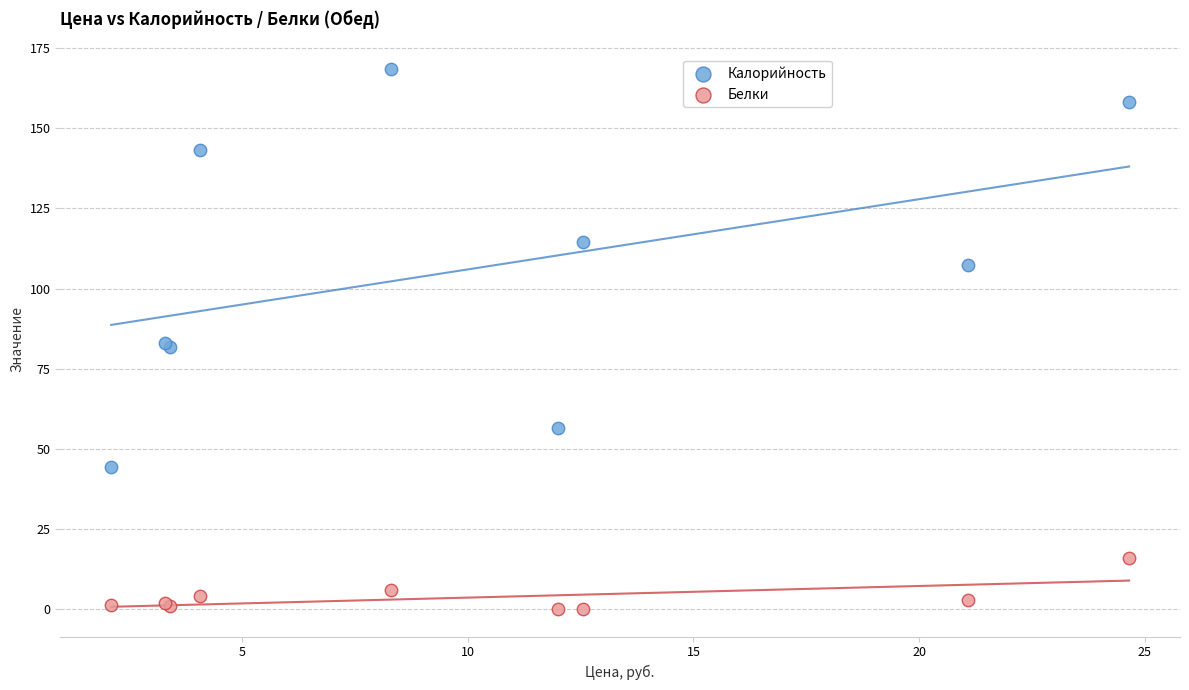

What are all the series names shown in the legend?

Калорийность, Белки